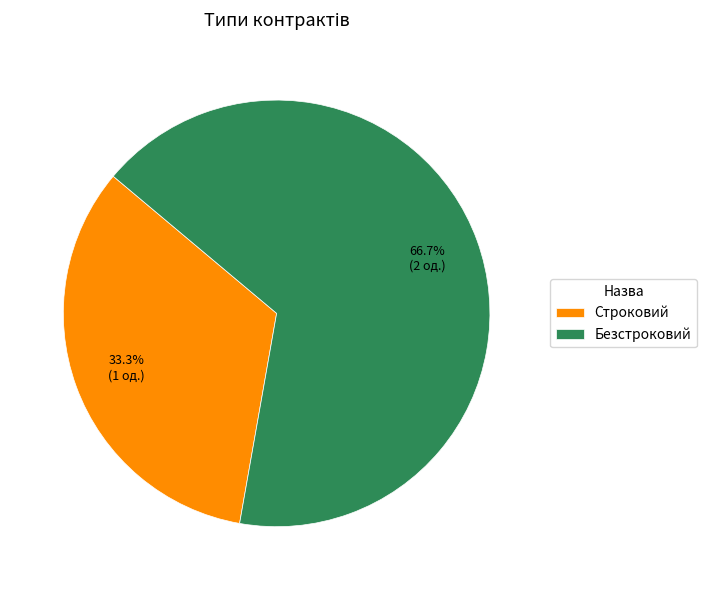

How many slices are in this pie chart?

2